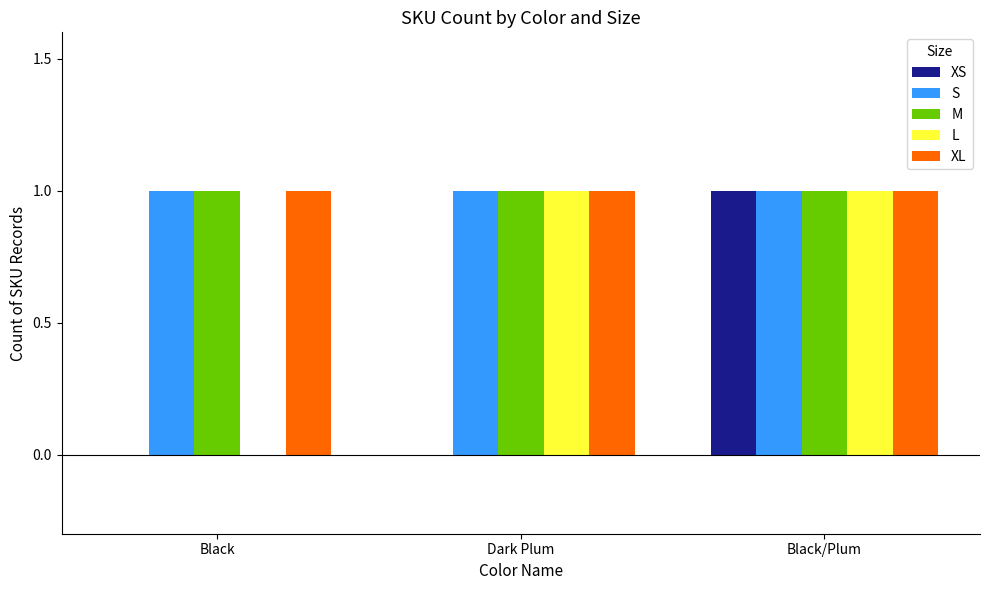

Reading right to left, what are all the values shown in this chart?

XS: Black/Plum=1	Dark Plum=0	Black=0
S: Black/Plum=1	Dark Plum=1	Black=1
M: Black/Plum=1	Dark Plum=1	Black=1
L: Black/Plum=1	Dark Plum=1	Black=0
XL: Black/Plum=1	Dark Plum=1	Black=1